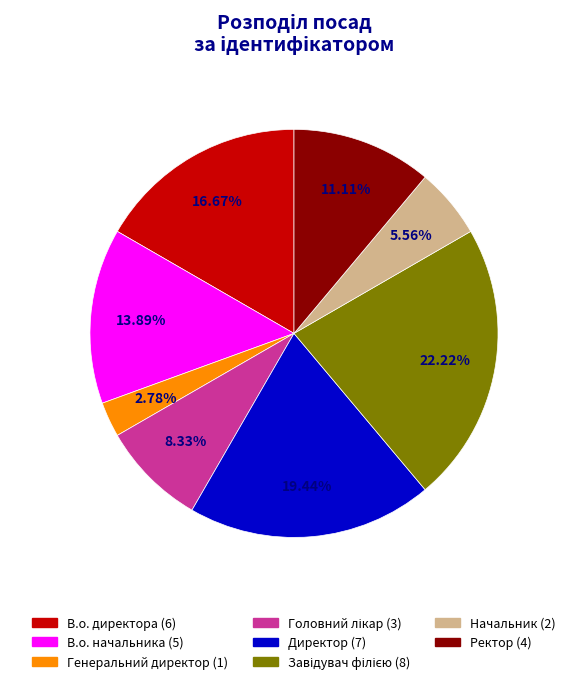

What is the smallest slice in the pie chart?

Генеральний директор